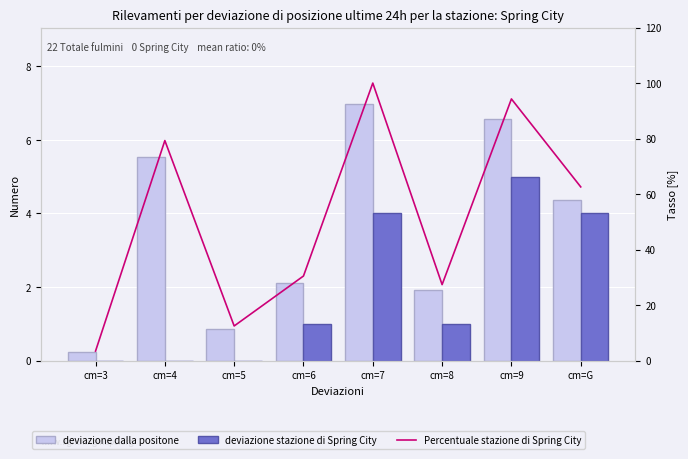

Are the bars horizontal?

No